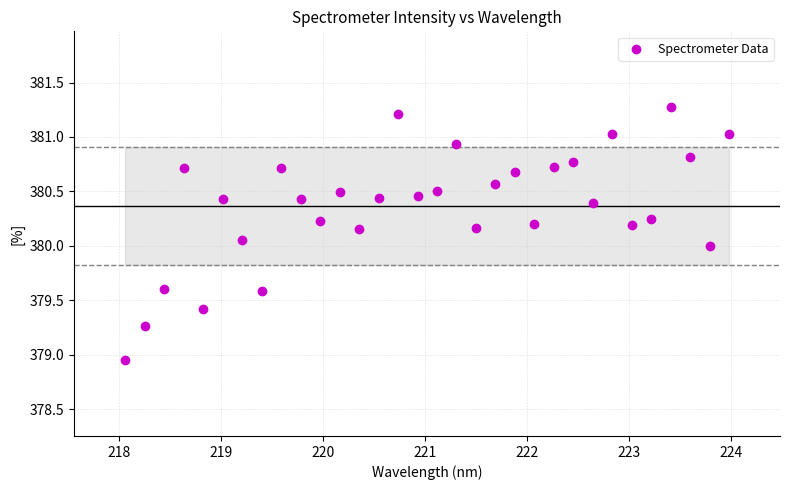

What is the range of X values (max minus min)?

5.9